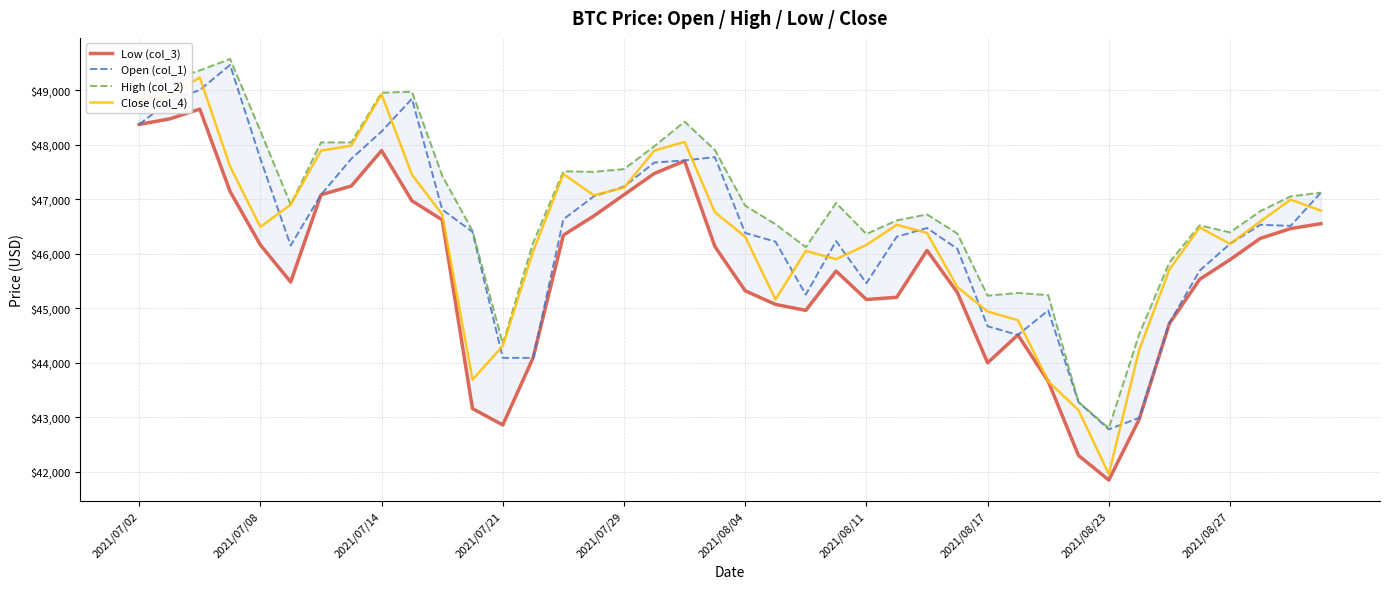

What are all the series names shown in the legend?

Low (col_3), Open (col_1), High (col_2), Close (col_4)